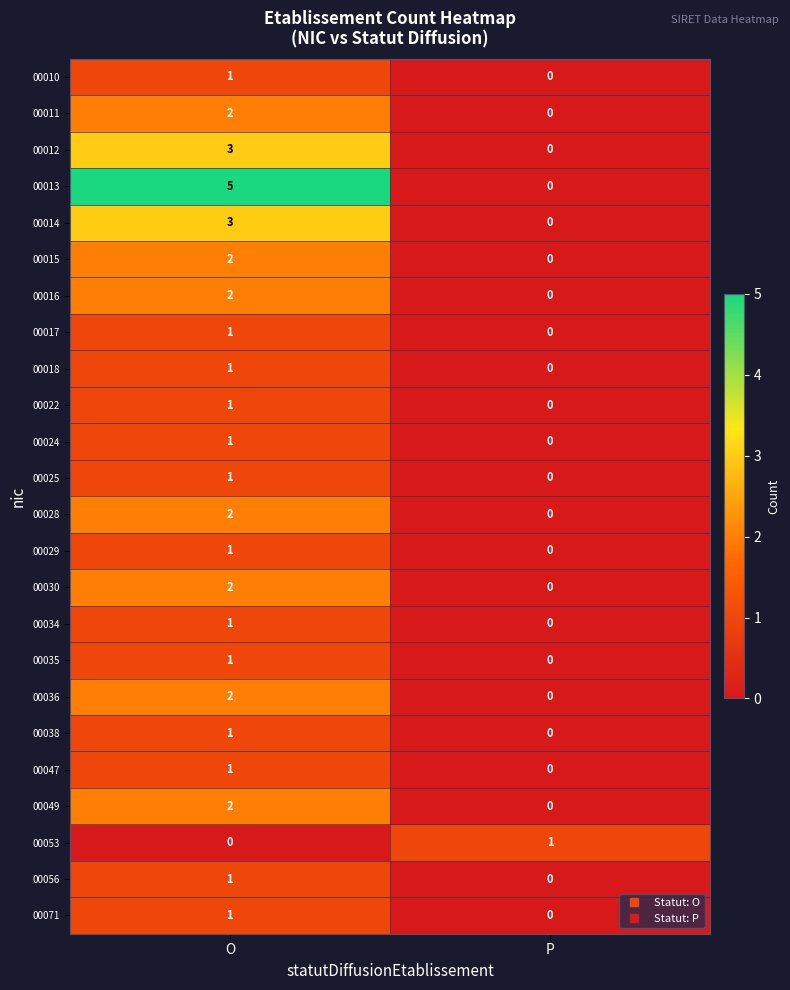

Which series has the largest total across all categories?

00013